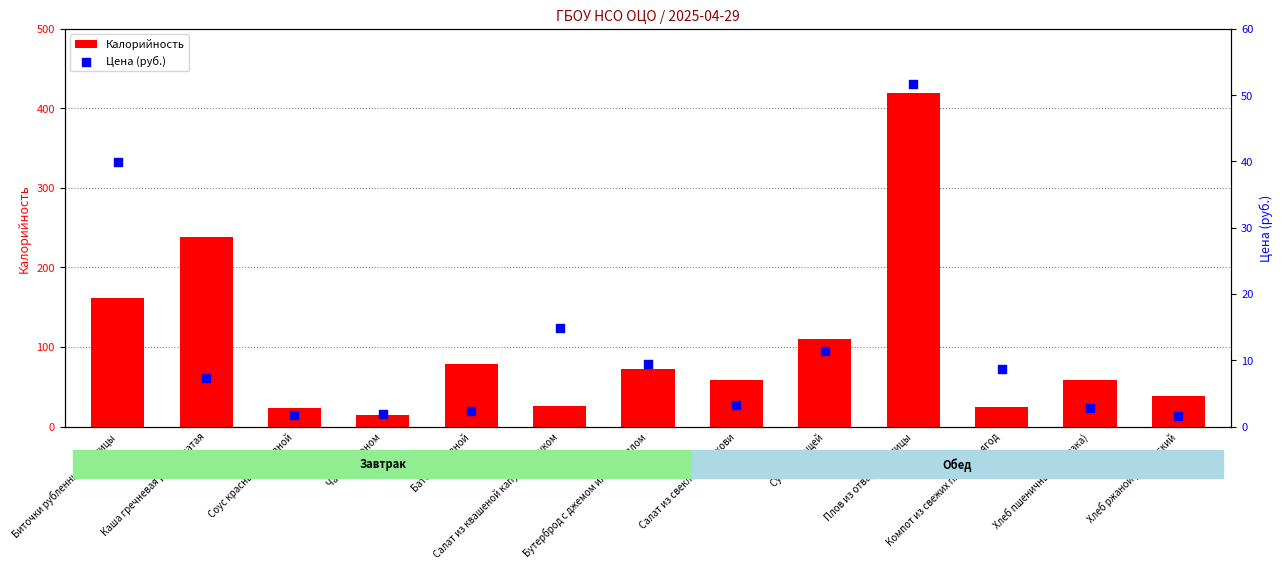

What is the total value across all series at Плов из отварной птицы?

470.7